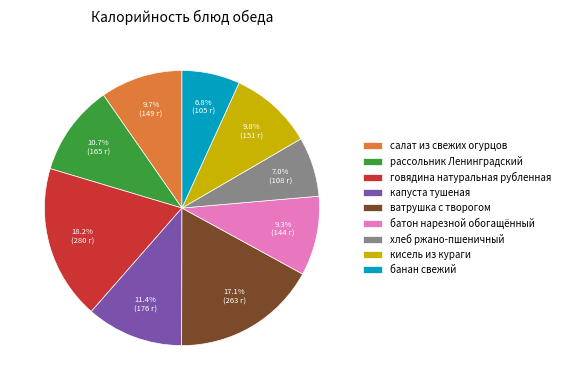

The кисель из кураги slice represents 10% of the pie. True or false?

True